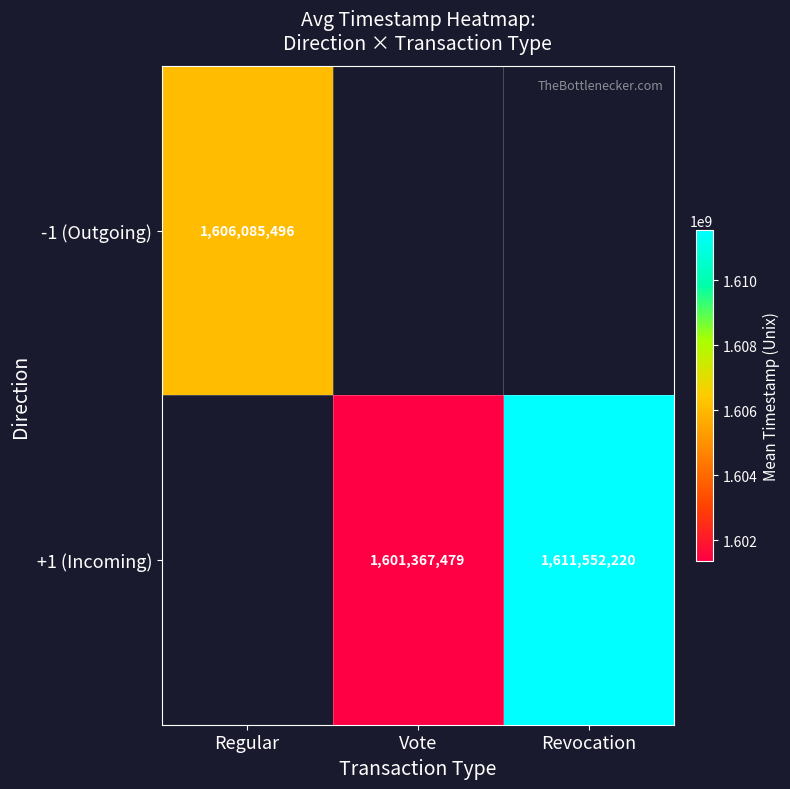

What is the difference between the maximum and second lowest values in the +1 (Incoming) series?

10184741.8